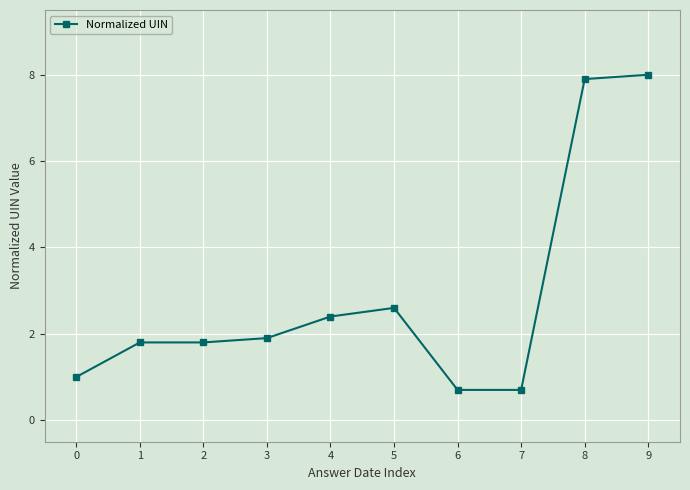

Count the number of categories in the chart.

10